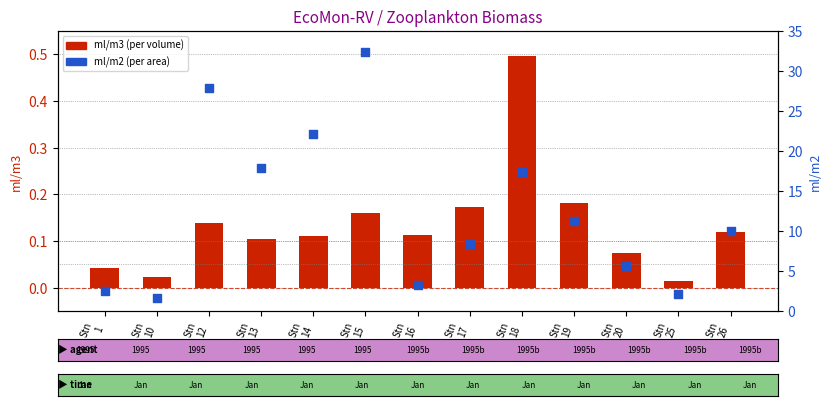

Which series has the largest total across all categories?

ml/m2 (per area)